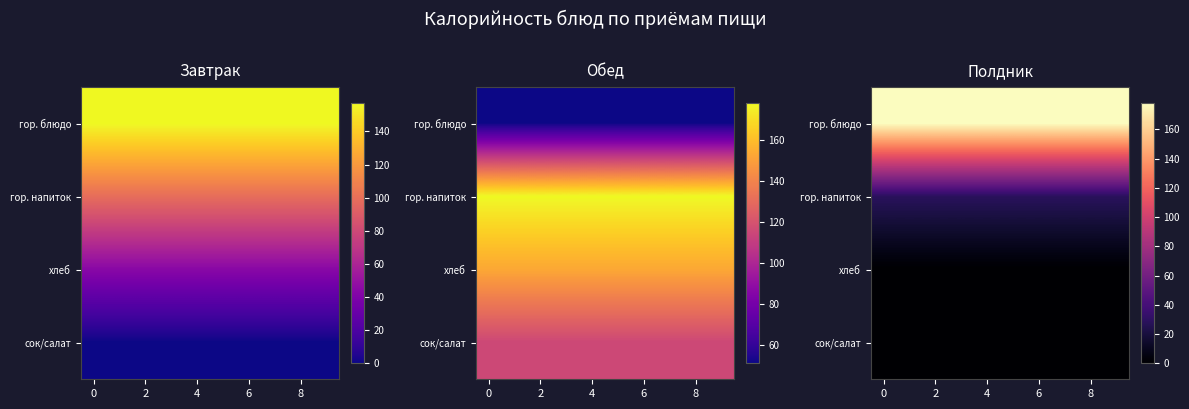

Which series has the largest total across all categories?

гор. блюдо